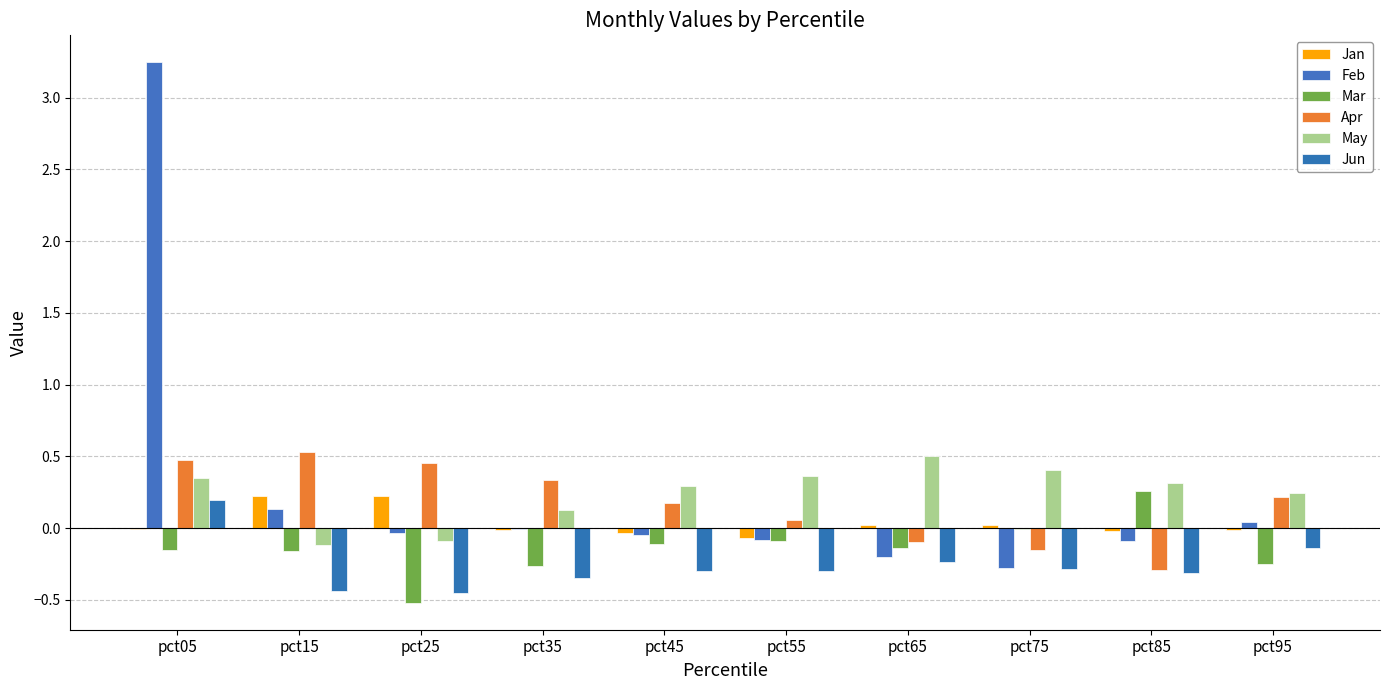

What is the maximum value for Mar?

0.3